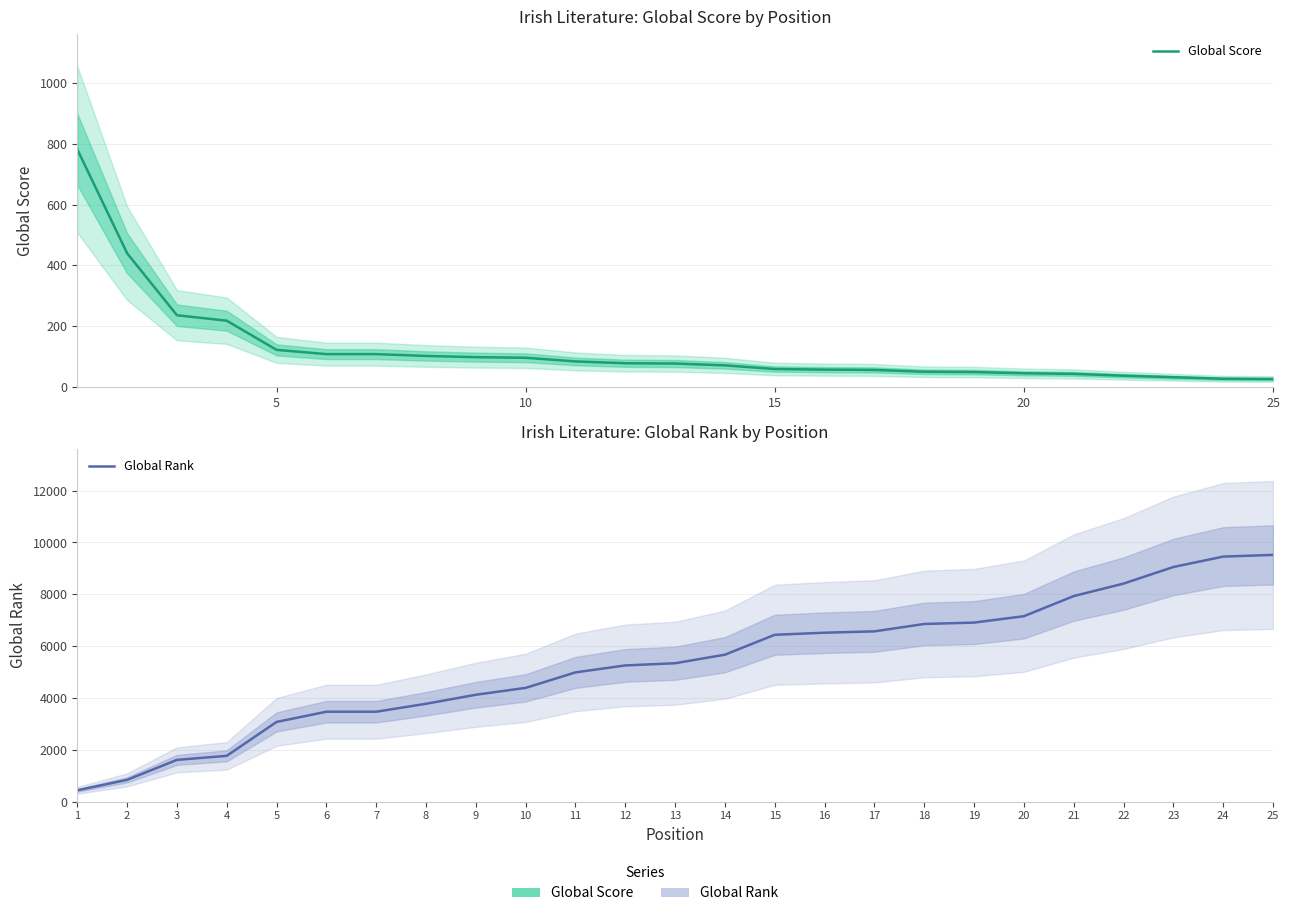

Is the value of Global Rank at 12 greater than the value of Global Score at 19?

Yes